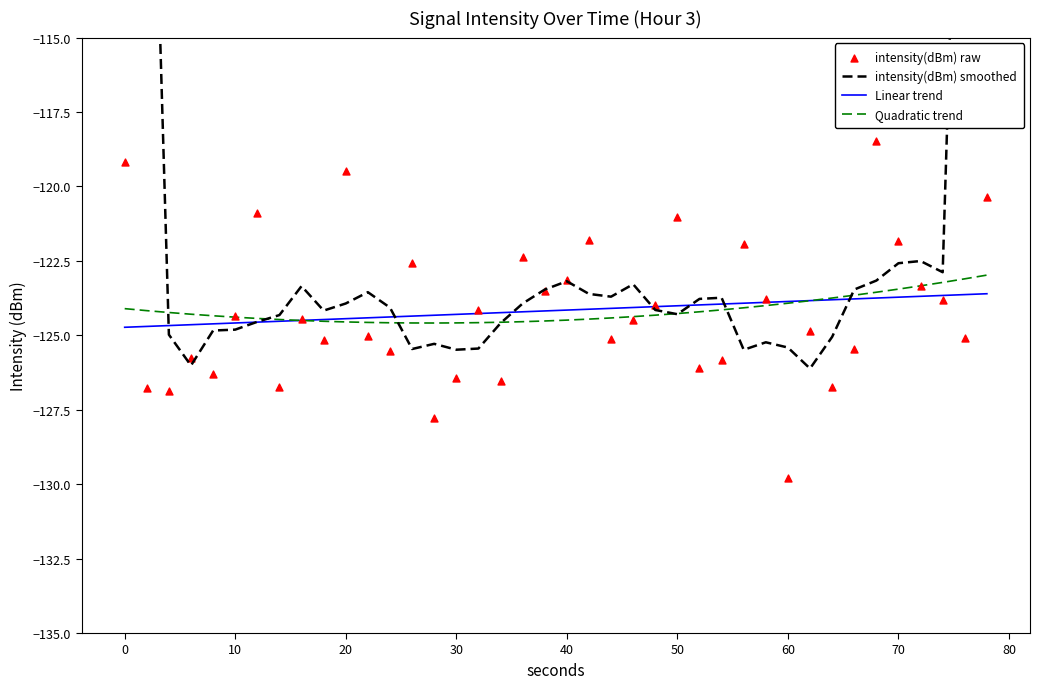

Is the value of intensity(dBm) smoothed at 0 greater than the value of Quadratic trend at 11?

Yes